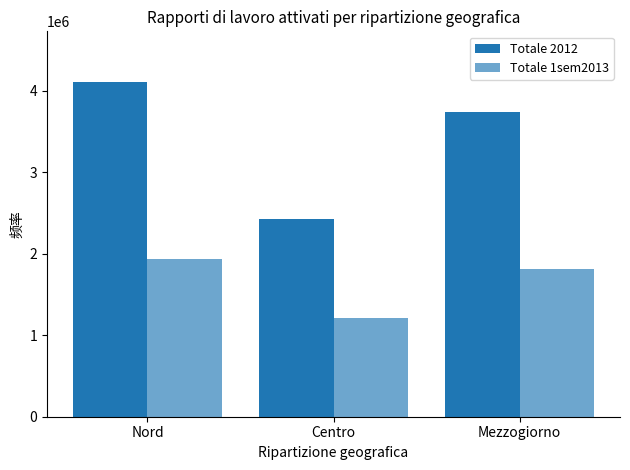

Is it true that Totale 2012 equals 4113513 at Nord?

True